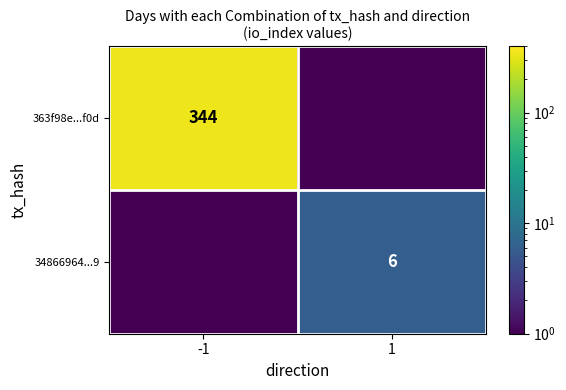

Is it true that 363f98e...f0d equals 344.0 at -1?

True